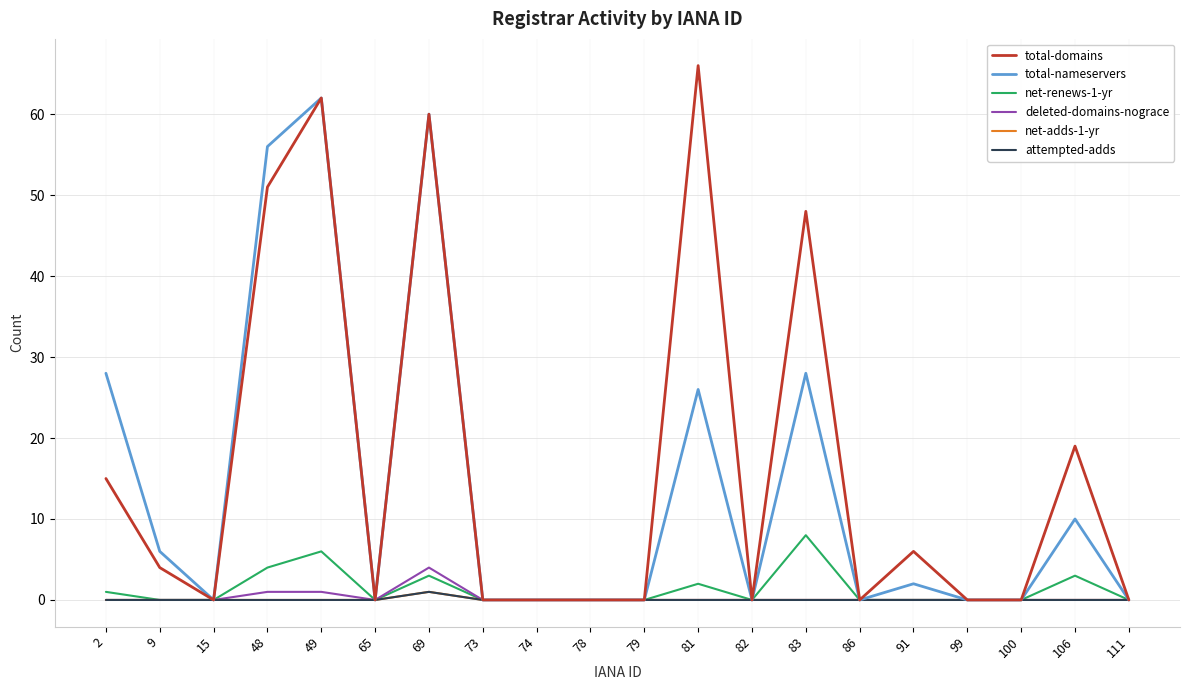

Reading left to right, transcribe all the data shown in this chart.

total-domains: 2=15	9=4	15=0	48=51	49=62	65=0	69=60	73=0	74=0	78=0	79=0	81=66	82=0	83=48	86=0	91=6	99=0	100=0	106=19	111=0
total-nameservers: 2=28	9=6	15=0	48=56	49=62	65=0	69=60	73=0	74=0	78=0	79=0	81=26	82=0	83=28	86=0	91=2	99=0	100=0	106=10	111=0
net-renews-1-yr: 2=1	9=0	15=0	48=4	49=6	65=0	69=3	73=0	74=0	78=0	79=0	81=2	82=0	83=8	86=0	91=0	99=0	100=0	106=3	111=0
deleted-domains-nograce: 2=0	9=0	15=0	48=1	49=1	65=0	69=4	73=0	74=0	78=0	79=0	81=0	82=0	83=0	86=0	91=0	99=0	100=0	106=0	111=0
net-adds-1-yr: 2=0	9=0	15=0	48=0	49=0	65=0	69=1	73=0	74=0	78=0	79=0	81=0	82=0	83=0	86=0	91=0	99=0	100=0	106=0	111=0
attempted-adds: 2=0	9=0	15=0	48=0	49=0	65=0	69=1	73=0	74=0	78=0	79=0	81=0	82=0	83=0	86=0	91=0	99=0	100=0	106=0	111=0